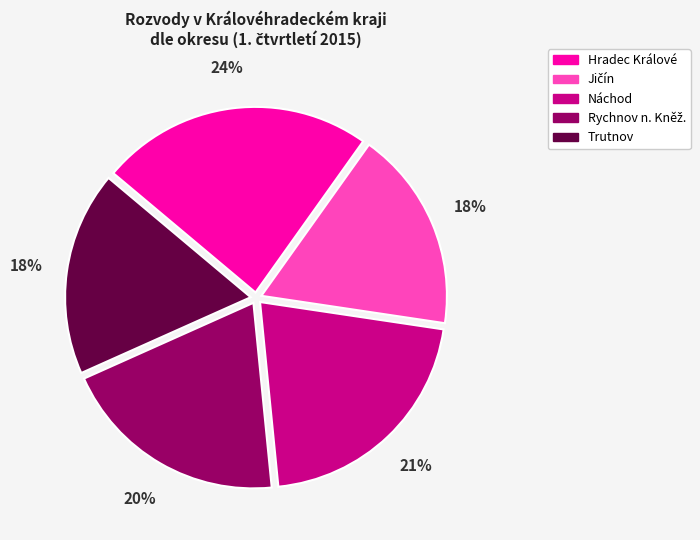

Is it true that Trutnov is 11% of the pie?

False